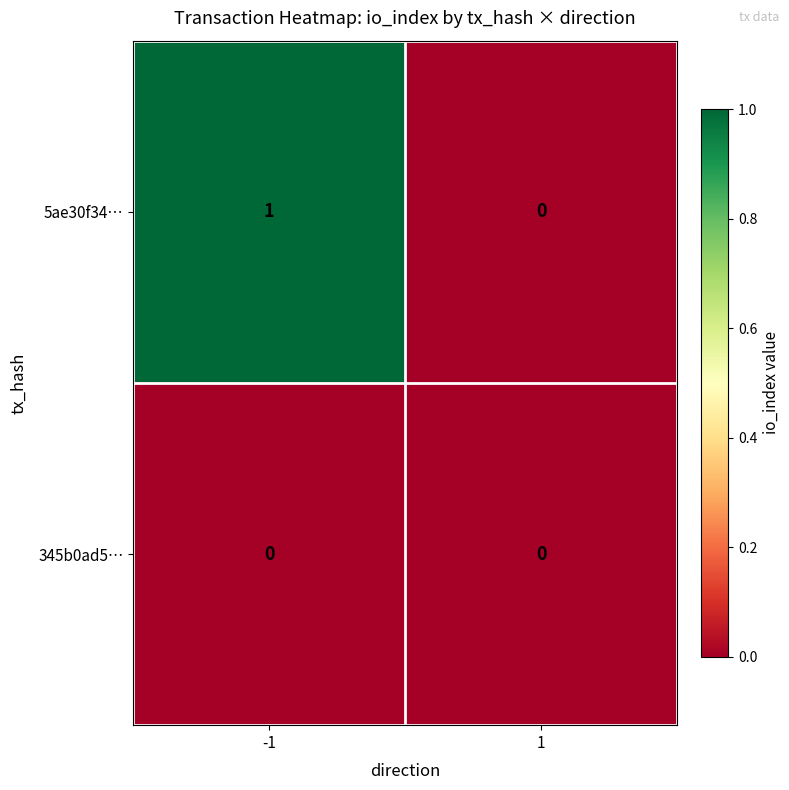

Which series has the largest total across all categories?

5ae30f34…